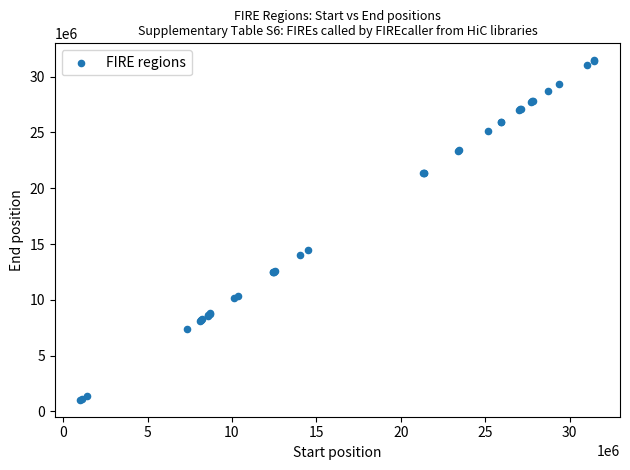

What Y value in the scatter plot is closest to 16255000?

14490000